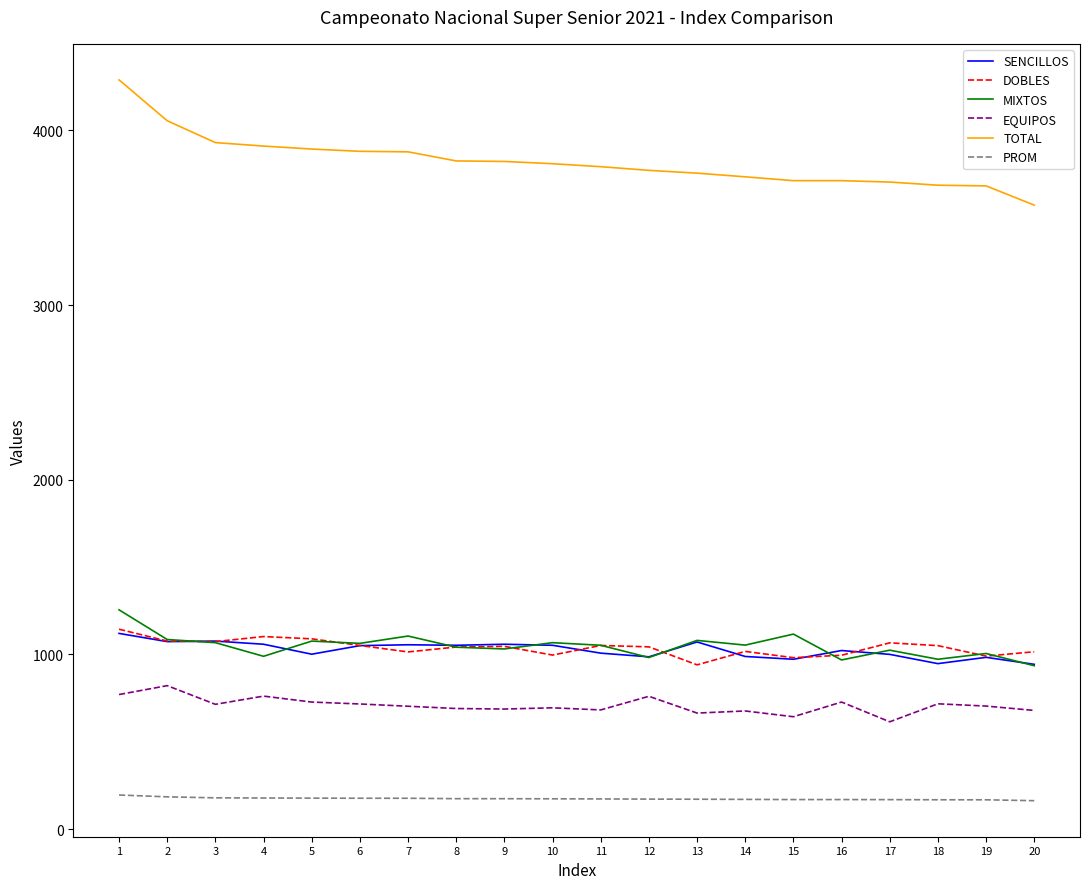

What is the sum of the TOTAL values at 18 and 8?

7511.0